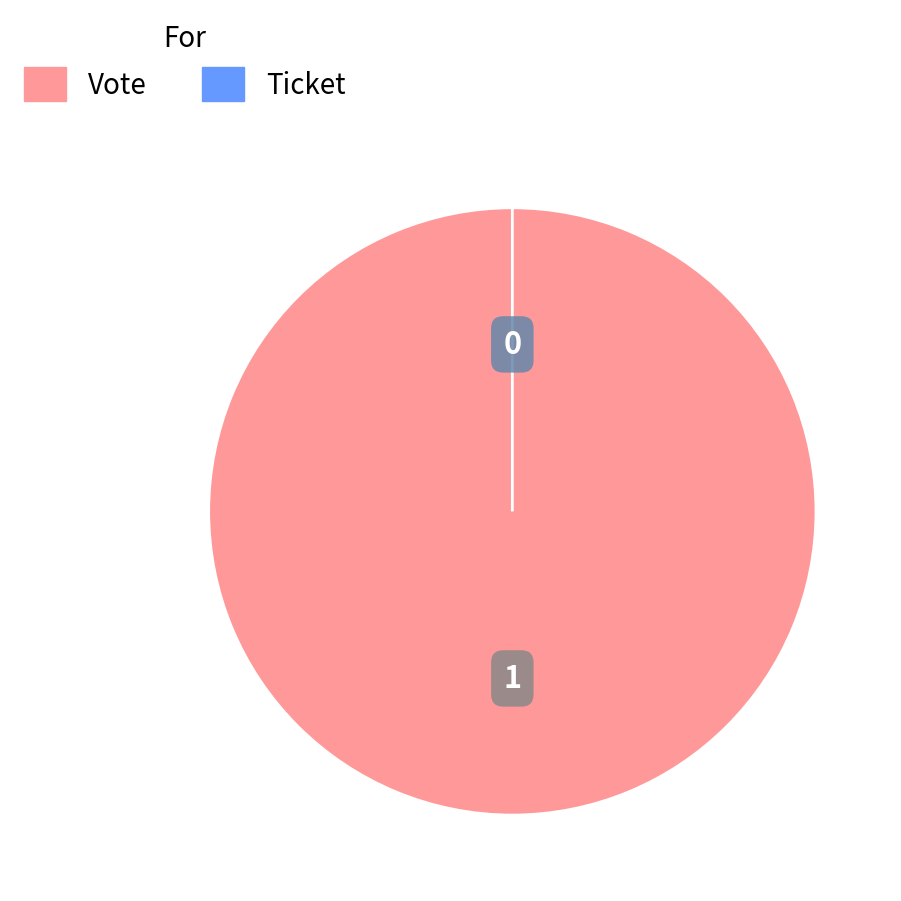

Is there any slice that represents more than half of the pie?

Yes